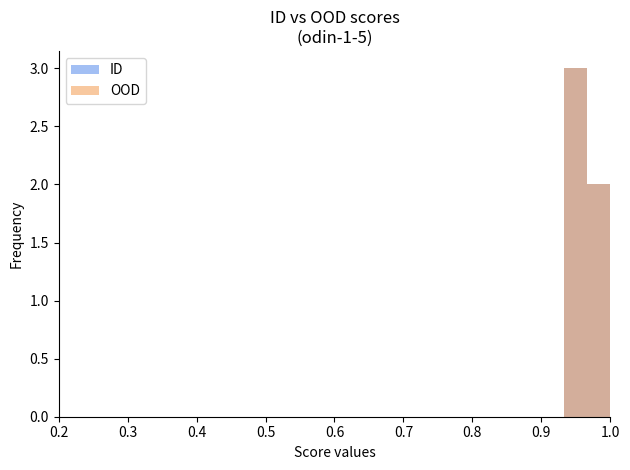

Is the value of ID at 3 greater than the value of OOD at 1?

Yes